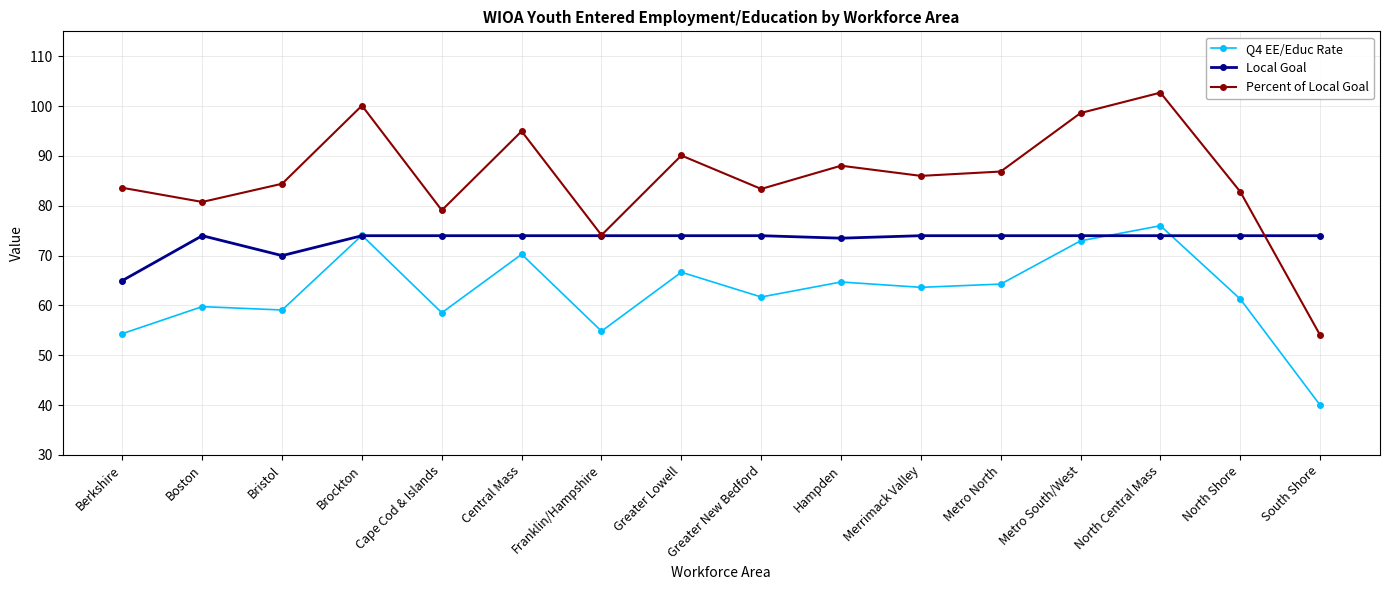

The value of Local Goal at Greater New Bedford is 20.5. True or false?

False